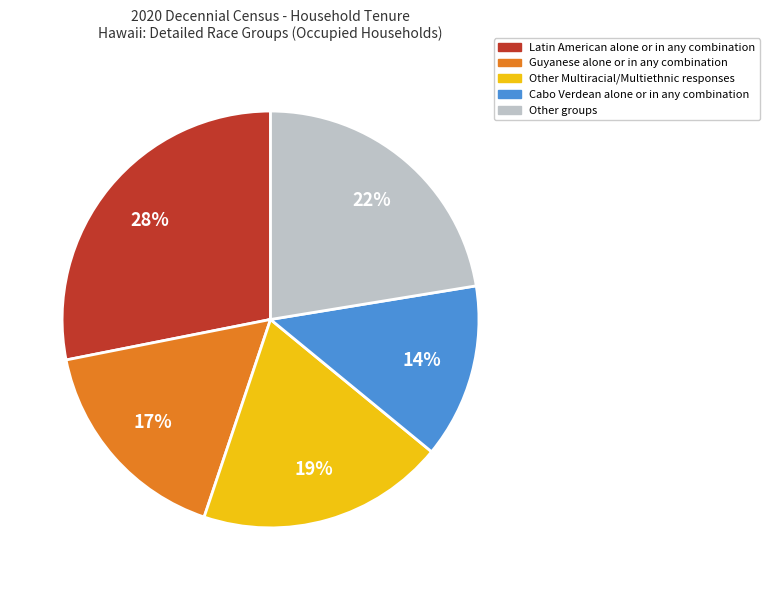

Which category has the smallest portion of the pie?

Cabo Verdean alone or in any combination